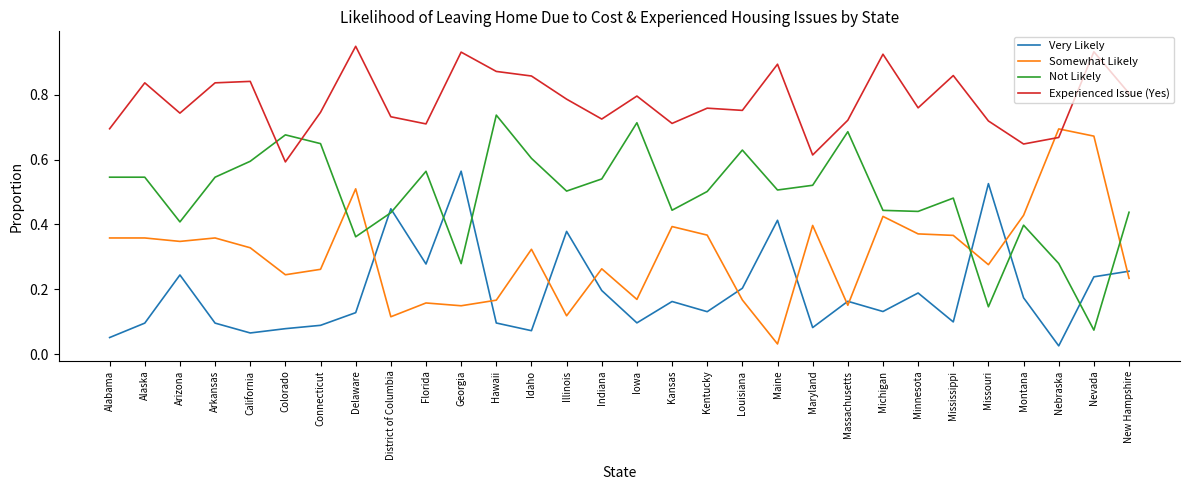

What position from the left is Montana?

27